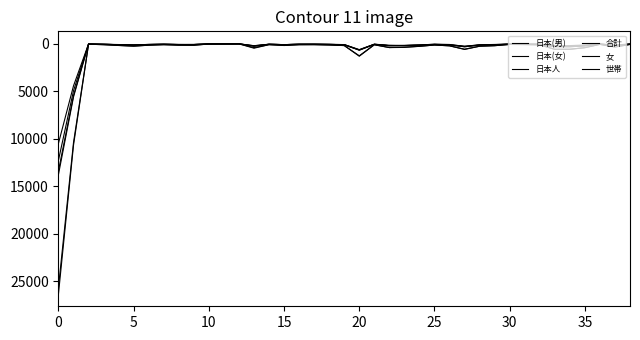

Does the chart have visible grid lines?

No